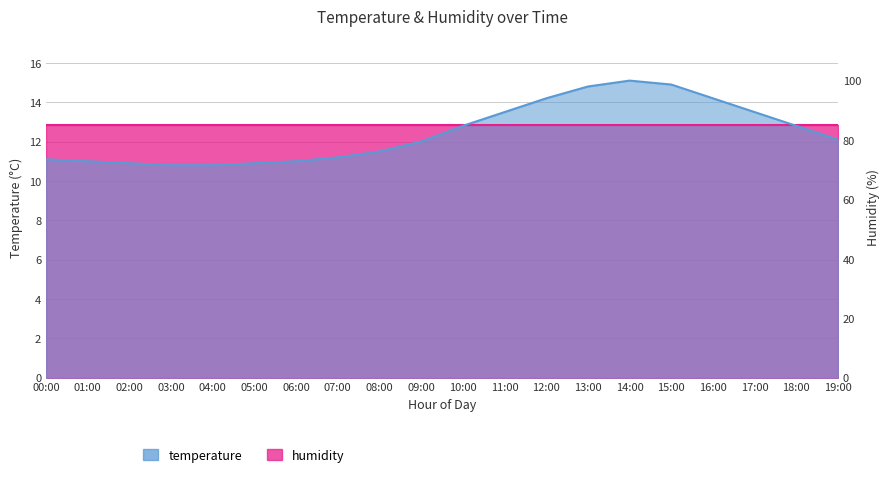

Rank the categories by value from lowest to highest.

03:00, 04:00, 02:00, 05:00, 01:00, 06:00, 00:00, 07:00, 08:00, 09:00, 19:00, 10:00, 18:00, 11:00, 17:00, 12:00, 16:00, 13:00, 15:00, 14:00